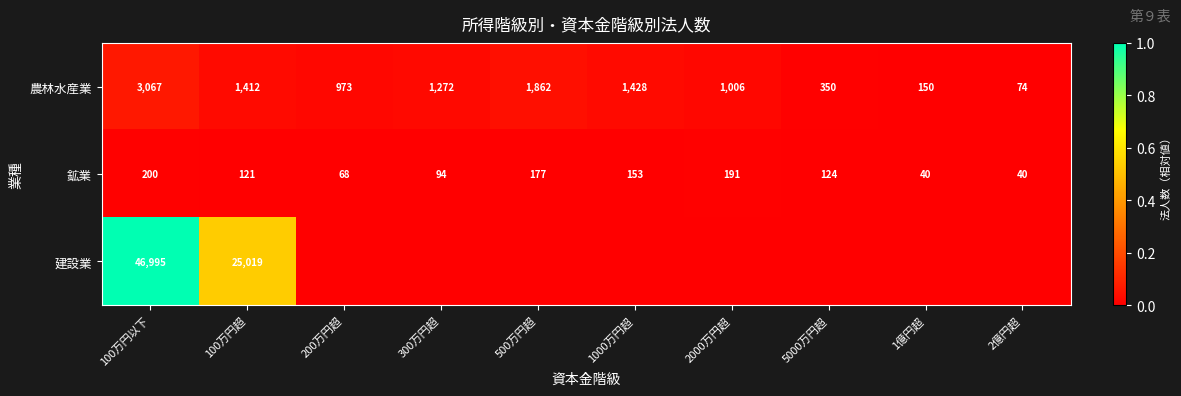

Where is 鉱業 nearest to the value 120?

100万円超